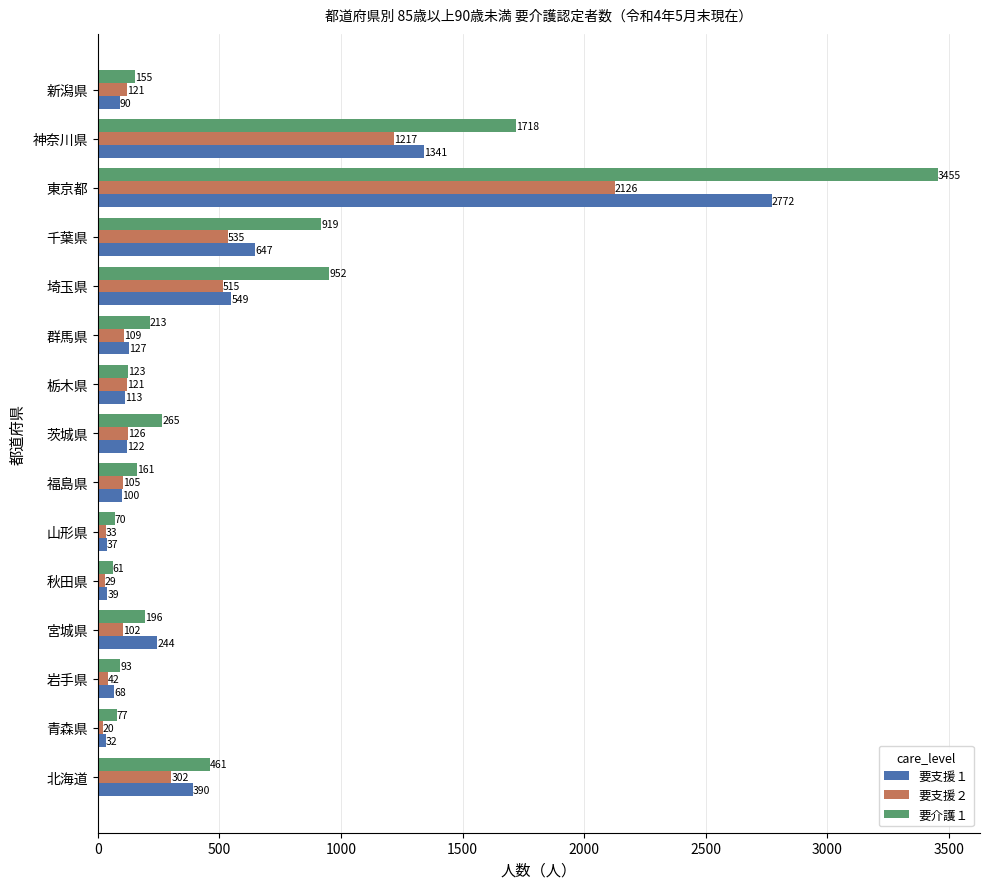

Rank the categories by 要介護１ value from lowest to highest.

秋田県, 山形県, 青森県, 岩手県, 栃木県, 新潟県, 福島県, 宮城県, 群馬県, 茨城県, 北海道, 千葉県, 埼玉県, 神奈川県, 東京都